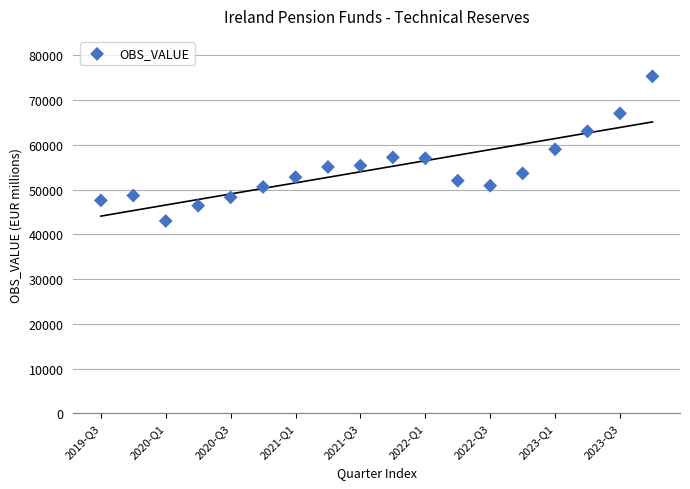

What is the range of X values (max minus min)?

17.0